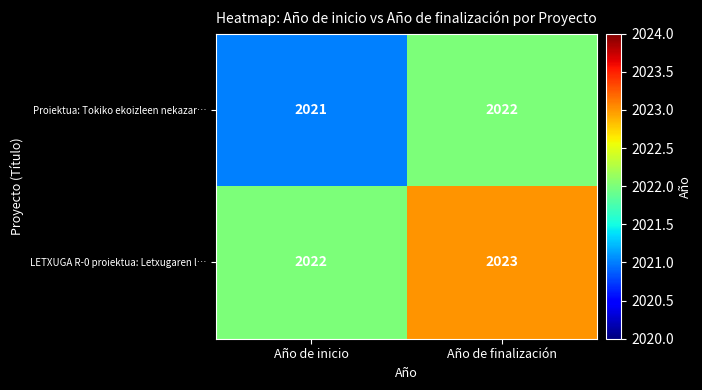

Rank the categories by Proiektua: Tokiko ekoizleen nekazar… value from highest to lowest.

Año de finalización, Año de inicio